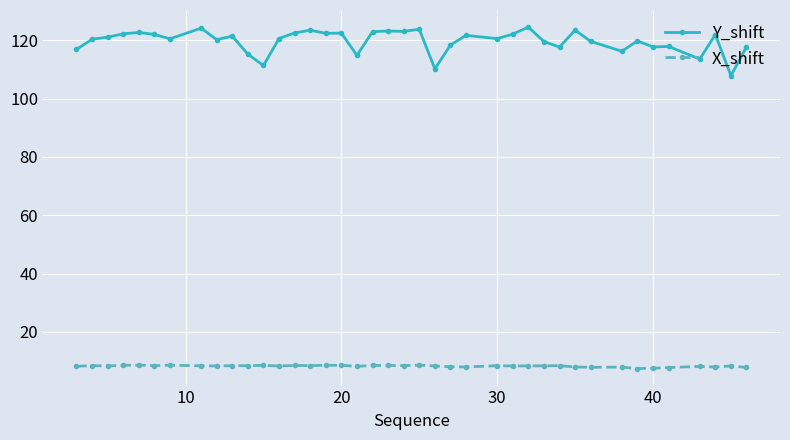

Rank the series by their maximum value, from lowest to highest.

X_shift, Y_shift